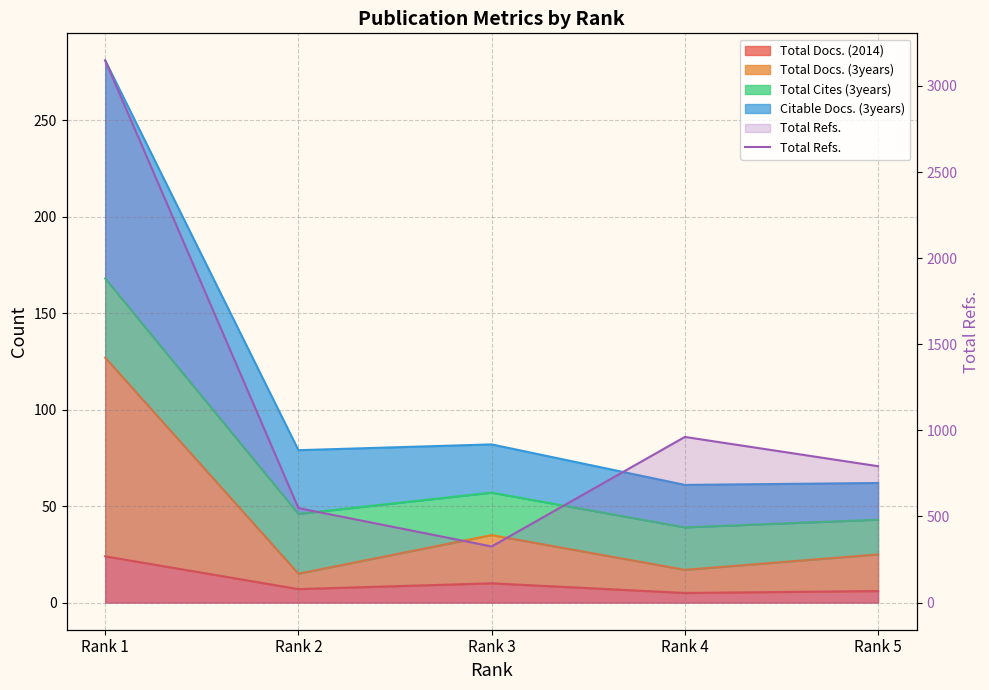

Where is the first local minimum?

Rank 3